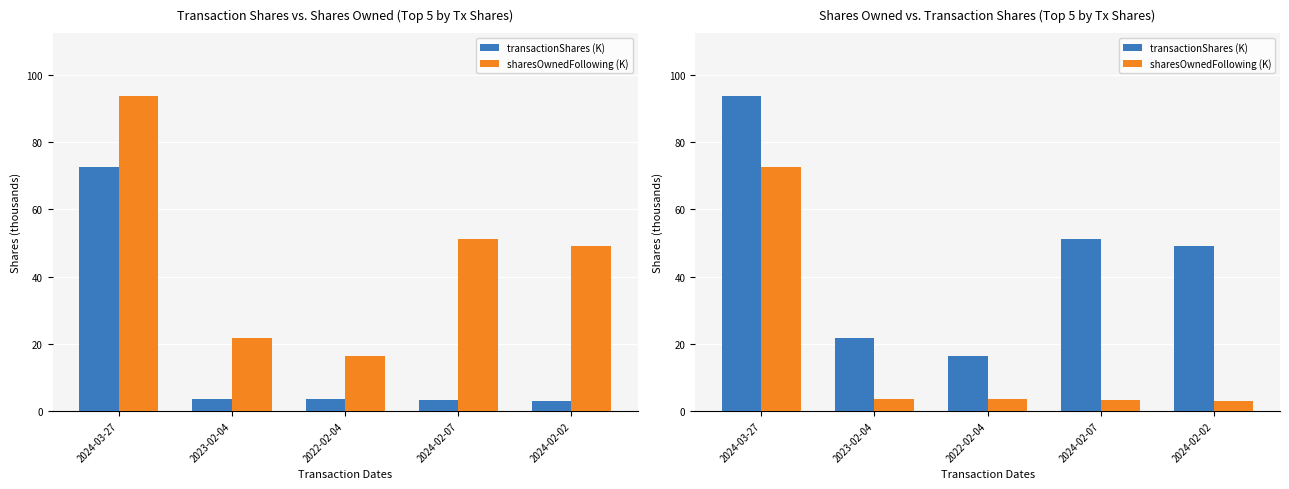

Is it true that sharesOwnedFollowing (K) equals 45.8 at 2024-03-27?

False